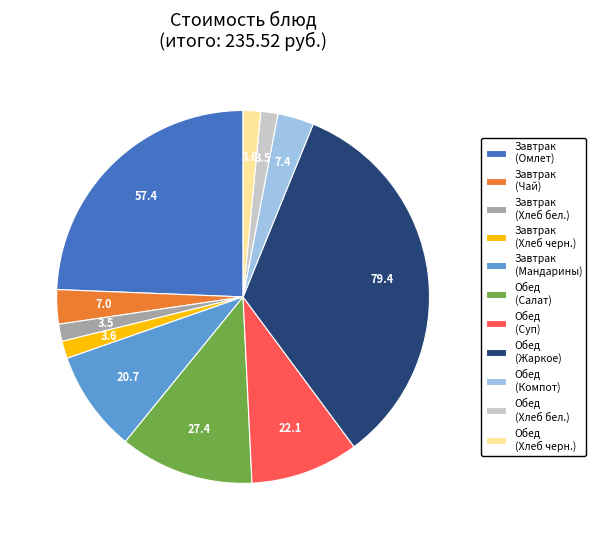

Which slice is the largest?

Обед (Жаркое)